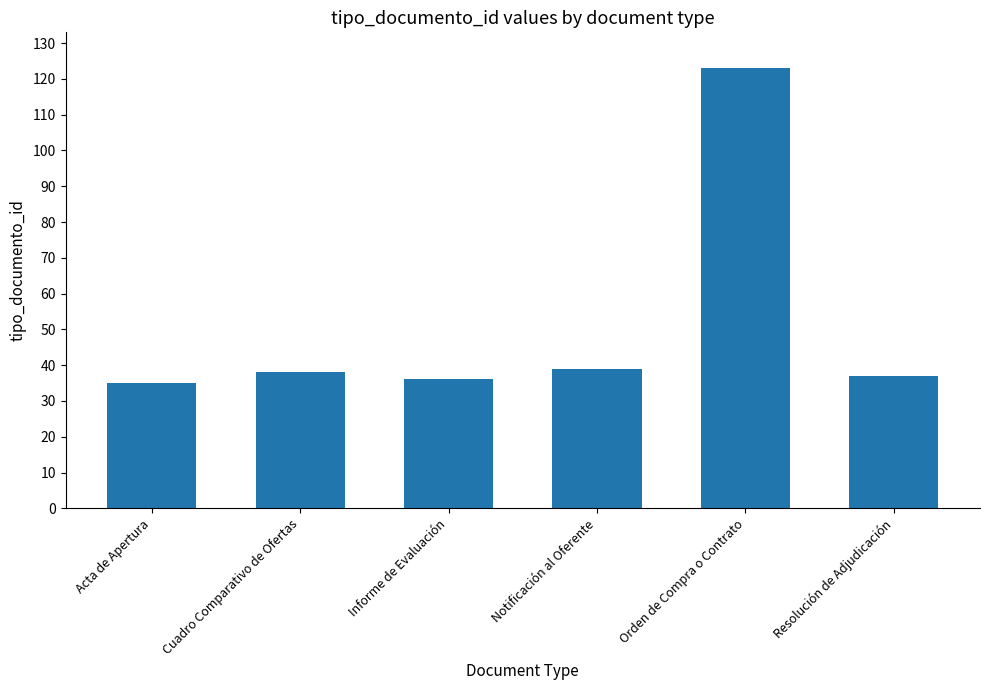

True or false: the data shows 39 at Notificación al Oferente.

True